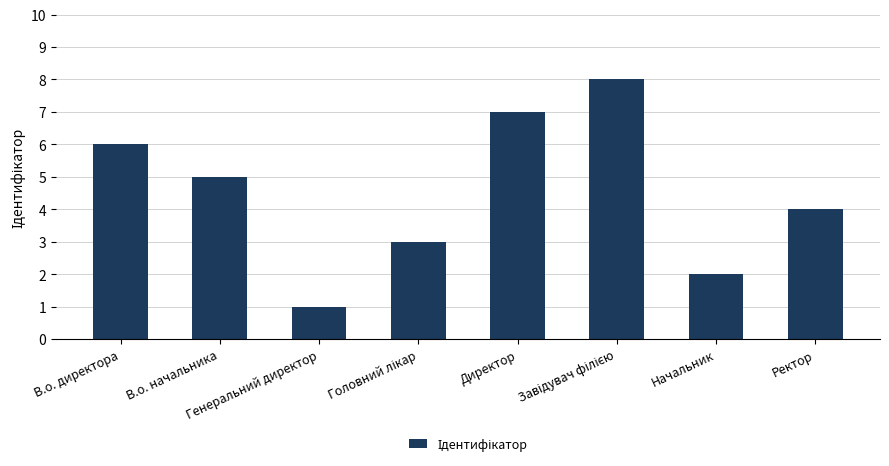

How many bars are there in total?

8